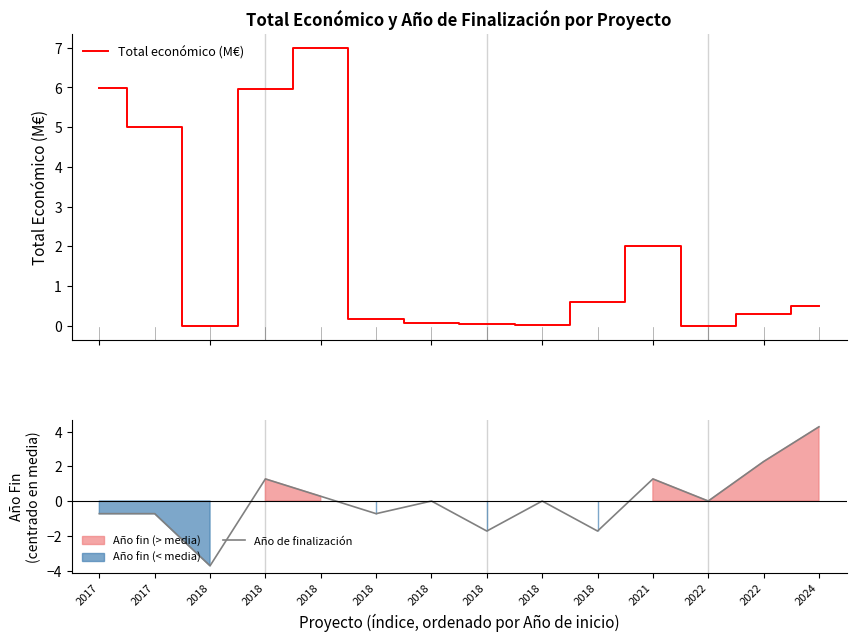

True or false: Año de finalización and Total económico (M€) cross at least once.

False